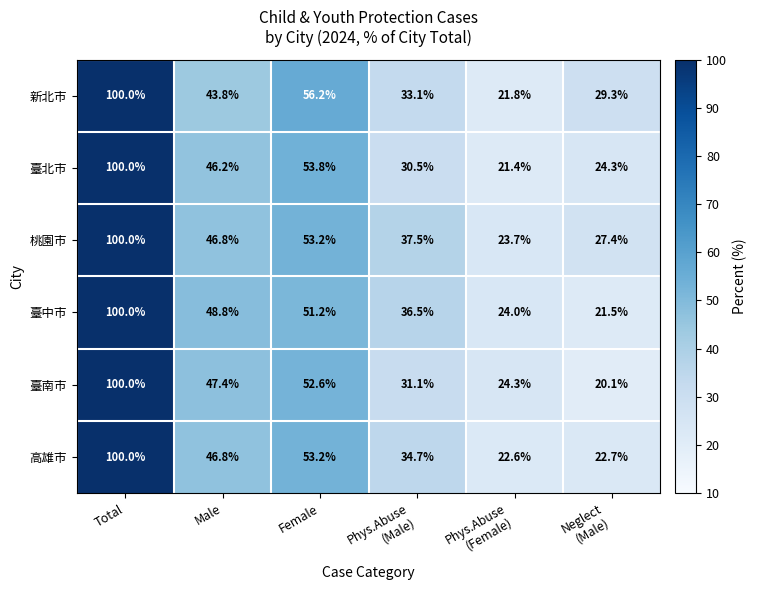

Is it true that 高雄市 equals 92.8 at Female?

False